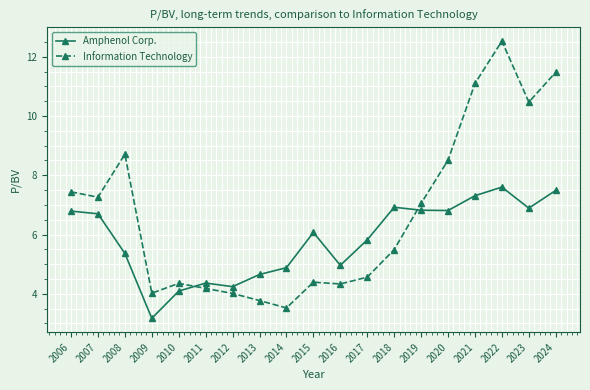

How many series are shown in this chart?

2